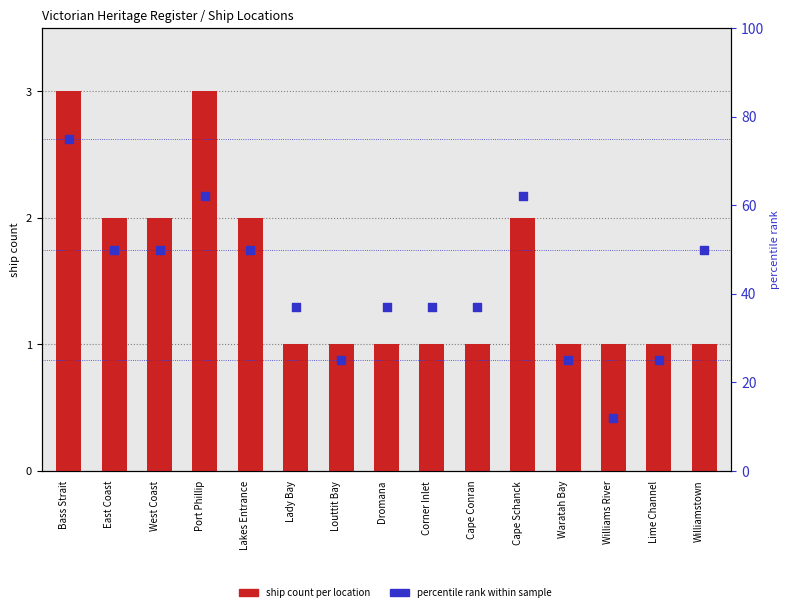

At how many categories does at least one series exceed 15?

14